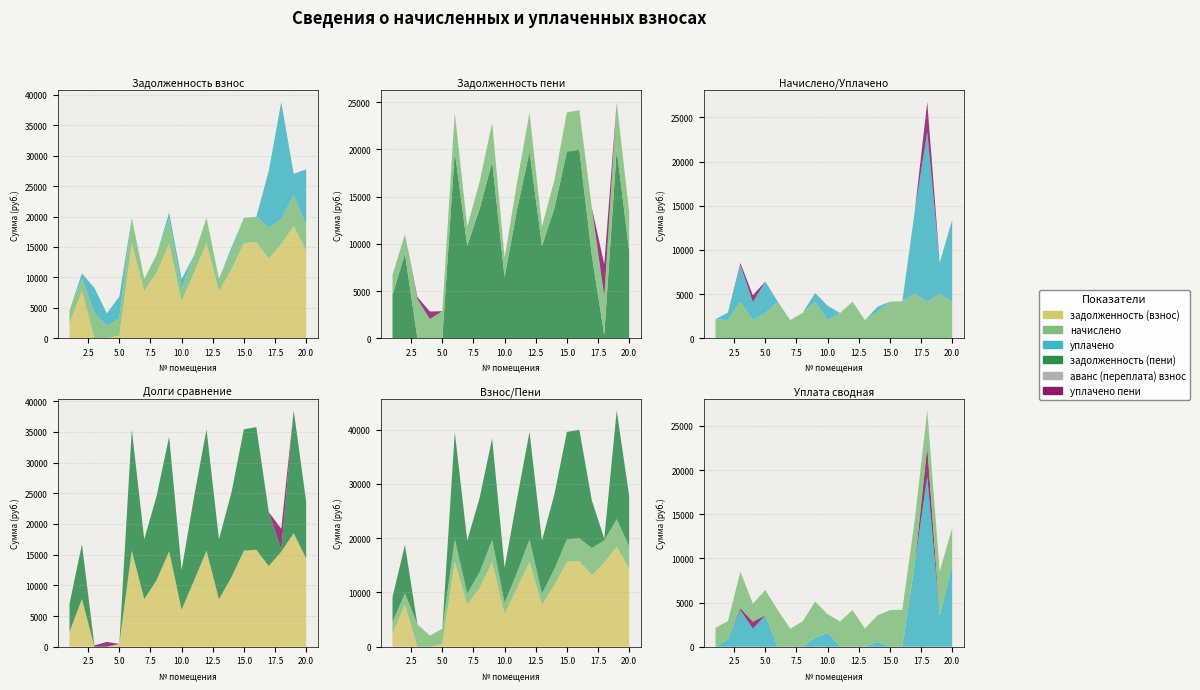

Reading left to right, transcribe all the data shown in this chart.

задолженность (взнос): 1=2424.6	2=7755.4	3=0.0	4=0.0	5=453.6	6=15639.1	7=7729.7	8=10862.6	9=15562.1	10=6035.4	11=10785.6	12=15639.1	13=7729.7	14=11324.9	15=15639.1	16=15793.2	17=13125.2	18=15485.0	19=18477.5	20=14372.4
начислено: 1=2145.5	2=2054.8	3=4143.6	4=2041.2	5=2857.7	6=4143.6	7=2048.0	8=2878.1	9=4123.2	10=2054.8	11=2857.7	12=4143.6	13=2048.0	14=3000.6	15=4143.6	16=4184.5	17=5041.8	18=4102.8	19=5028.1	20=4143.6
уплачено: 1=0.0	2=855.0	3=4143.6	4=2041.2	5=3551.1	6=0.0	7=0.0	8=0.0	9=1000.0	10=1624.0	11=0.0	12=0.0	13=0.0	14=549.7	15=0.0	16=0.0	17=9368.2	18=19245.9	19=3500.0	20=9259.4
задолженность (пени): 1=4570.1	2=8955.1	3=0.0	4=0.0	5=0.0	6=19782.7	7=9777.7	8=13740.7	9=18685.3	10=6466.1	11=13643.3	12=19782.7	13=9777.7	14=13775.8	15=19782.7	16=19977.7	17=8798.8	18=341.9	19=20005.6	20=9256.6
аванс (переплата) взнос: 1=0.0	2=0.0	3=0.0	4=0.0	5=0.0	6=0.0	7=0.0	8=0.0	9=0.0	10=0.0	11=0.0	12=0.0	13=0.0	14=0.0	15=0.0	16=0.0	17=0.0	18=0.0	19=0.0	20=0.0
уплачено пени: 1=0.0	2=0.0	3=218.4	4=788.8	5=6.9	6=0.0	7=0.0	8=0.0	9=0.0	10=0.0	11=0.0	12=0.0	13=0.0	14=0.0	15=0.0	16=0.0	17=0.0	18=3396.1	19=0.0	20=0.0